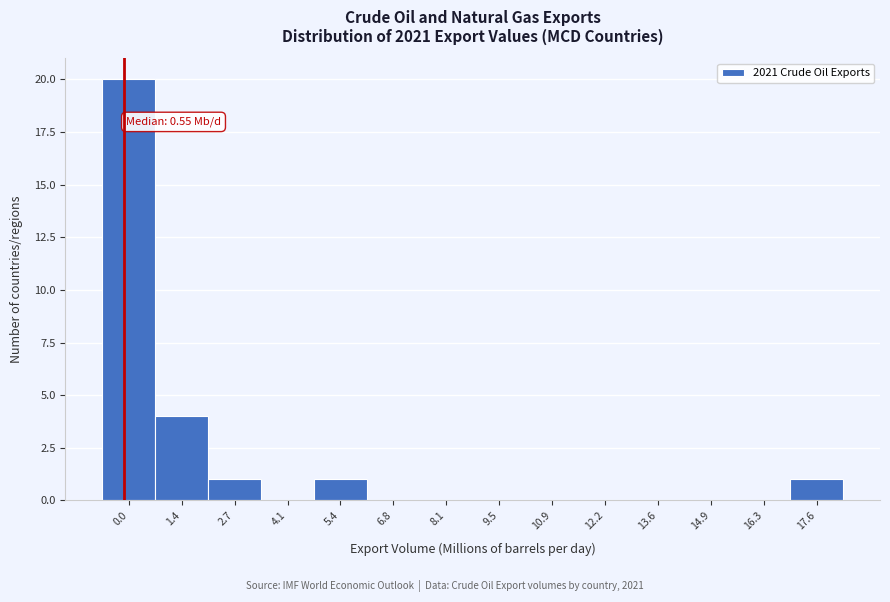

Reading left to right, extract all data points from this chart.

0.0=20	1.4=4	2.7=1	4.1=0	5.4=1	6.8=0	8.1=0	9.5=0	10.9=0	12.2=0	13.6=0	14.9=0	16.3=0	17.6=1